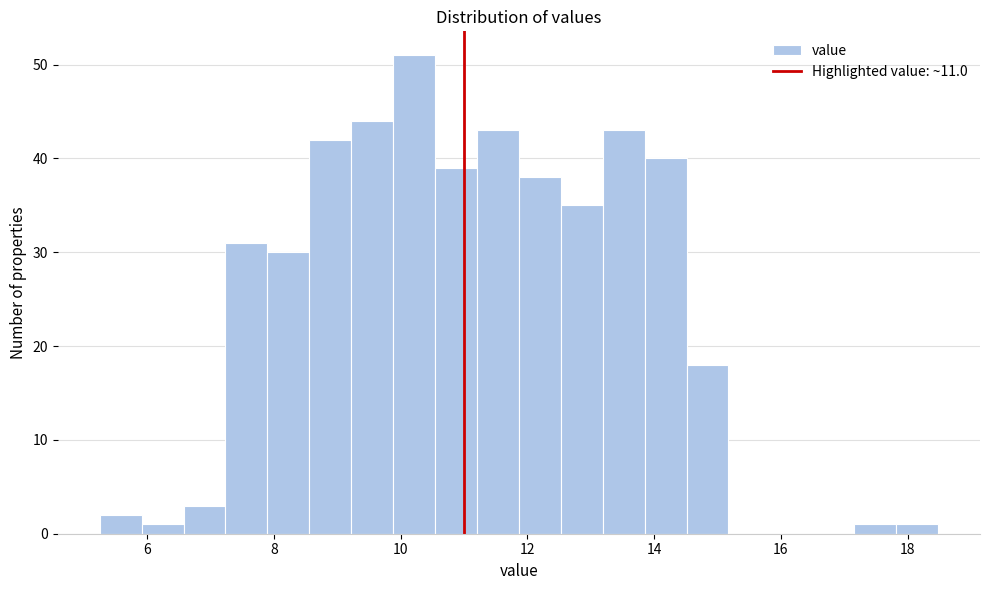

Around what value on the x-axis is the tallest bar? Give the approximate position of its centre, as read against the axis.

10.2